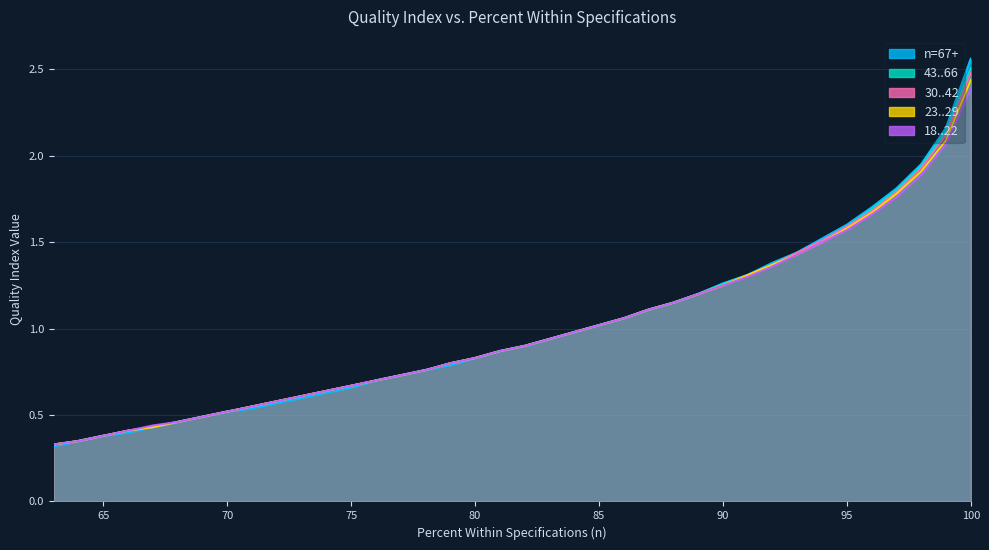

At 67, list the series in order from largest to smallest.

18..22, 67+, 43..66, 30..42, 23..29